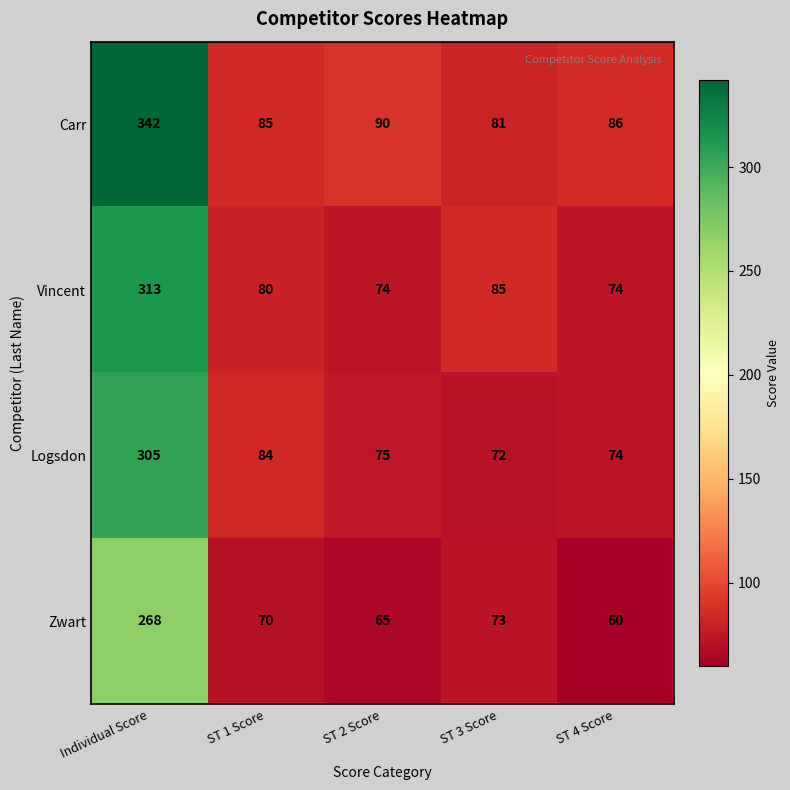

What is the approximate value of Logsdon at ST 1 Score, to the nearest 50?

100